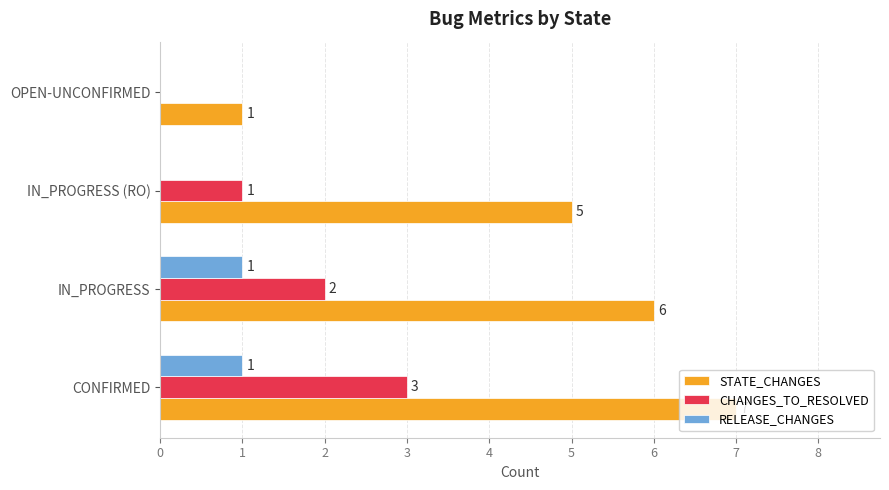

What is the sum of the STATE_CHANGES values at IN_PROGRESS (RO) and OPEN-UNCONFIRMED?

6